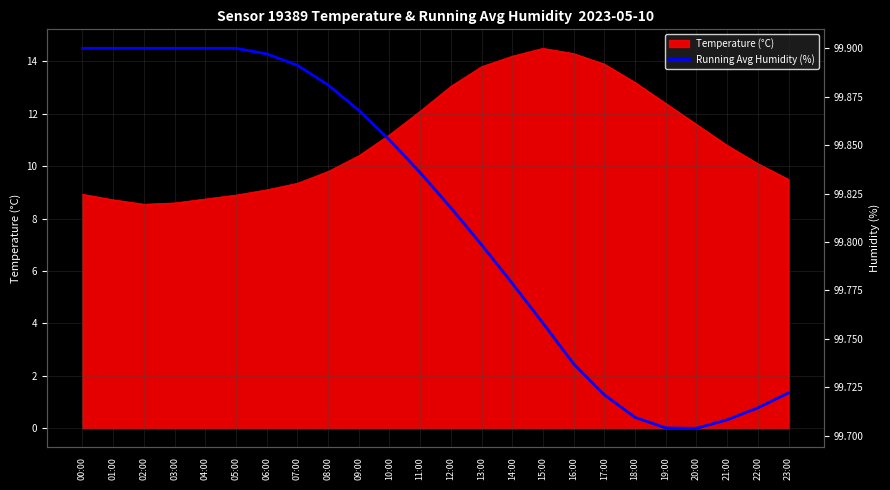

How many interior local valleys (lower than both neighbors) does the data have?

1